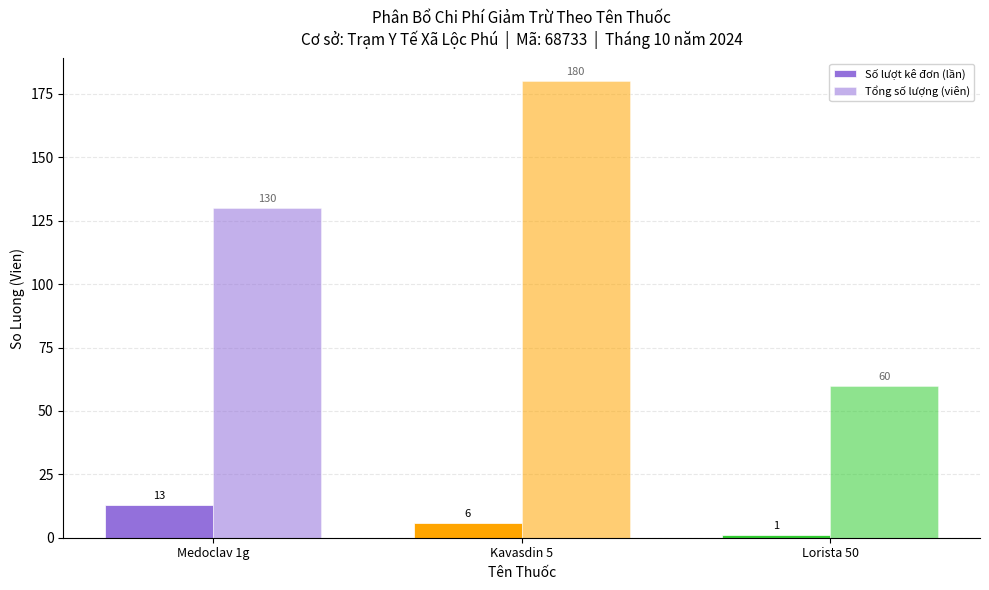

Does the chart contain stacked bars?

No